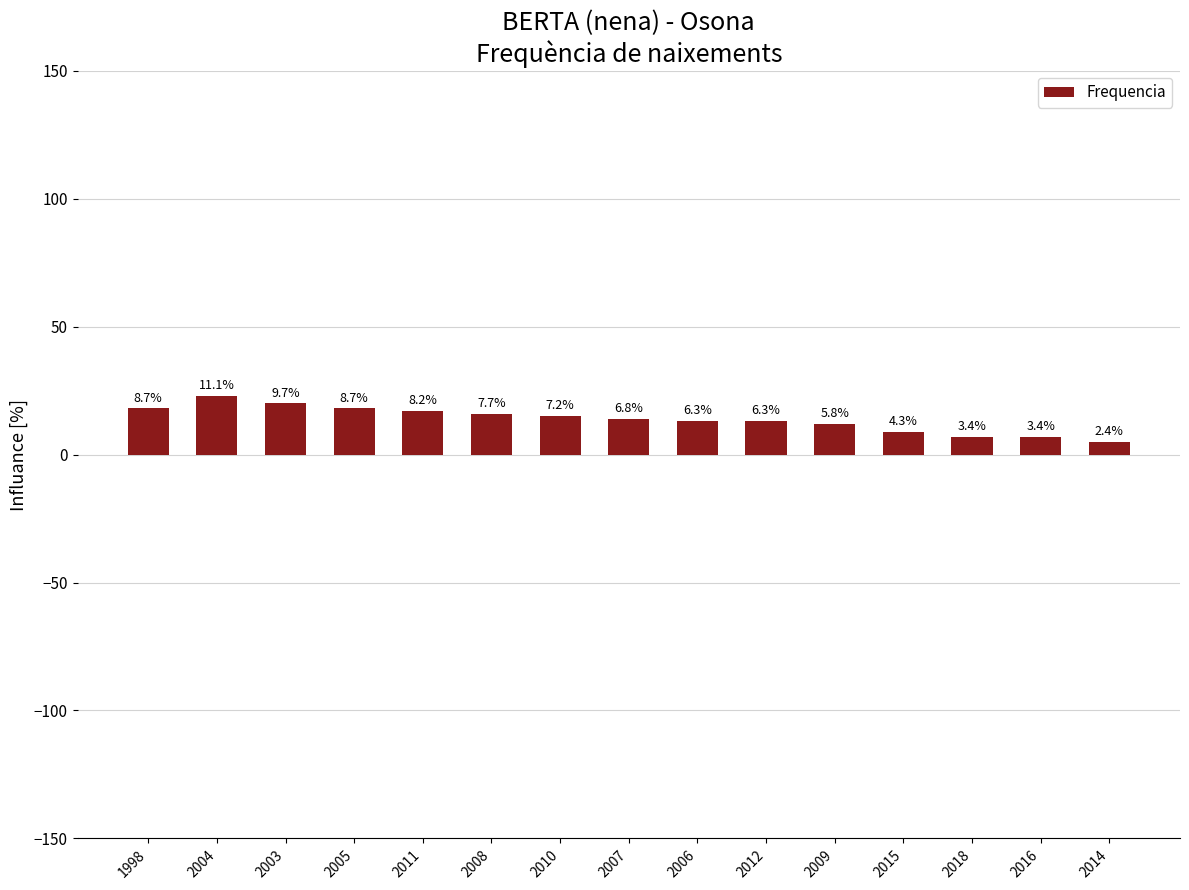

Which has a higher value, 2008 or 2015?

2008